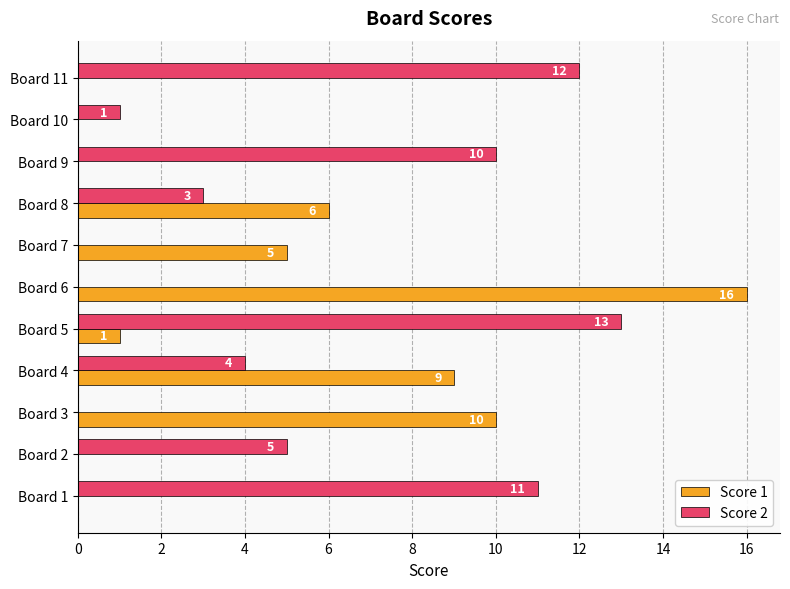

What is the highest value of the Score 2 series?

13